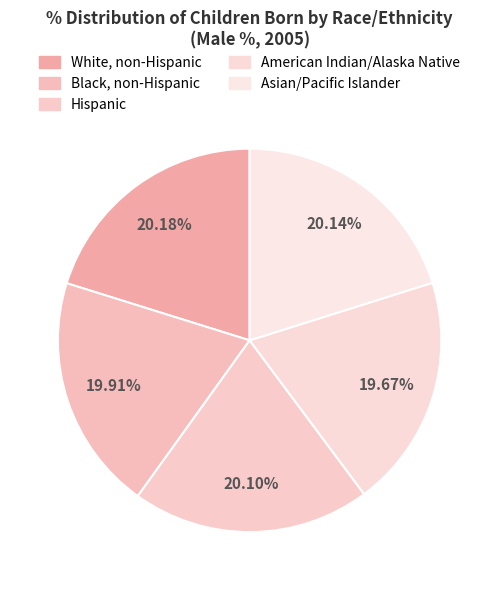

True or false: American Indian/Alaska Native accounts for 20% of the total.

True